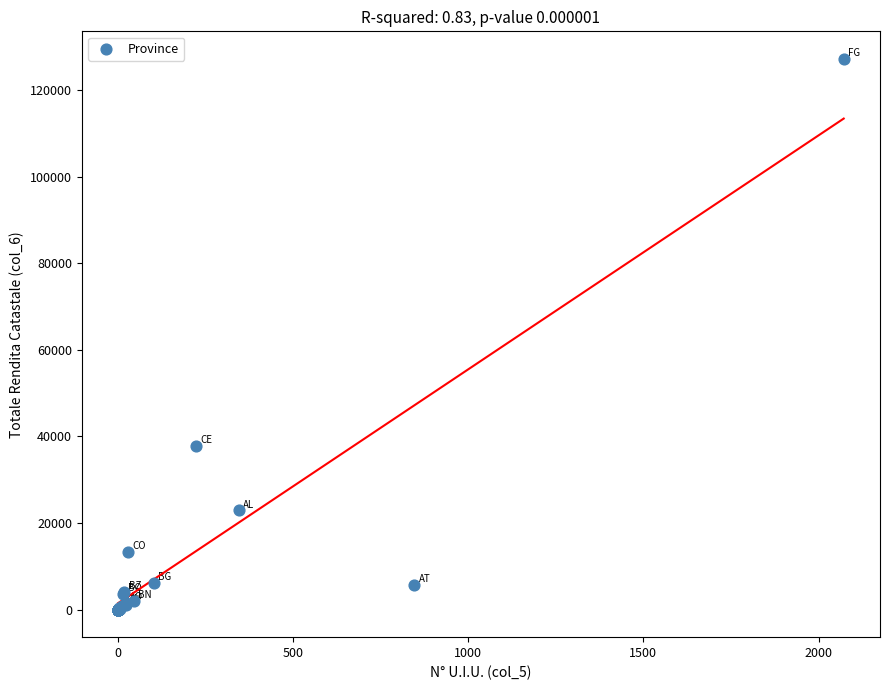

What Y value in the scatter plot is closest to 63579?

37841.4